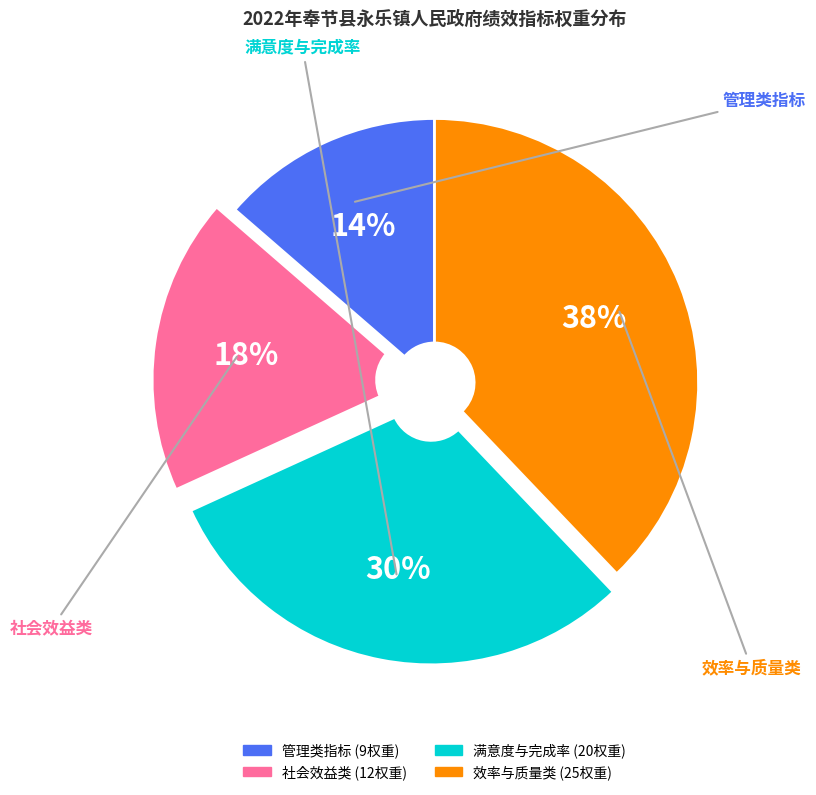

To the nearest percent, what is the difference between the largest and smallest slice percentages?

24%